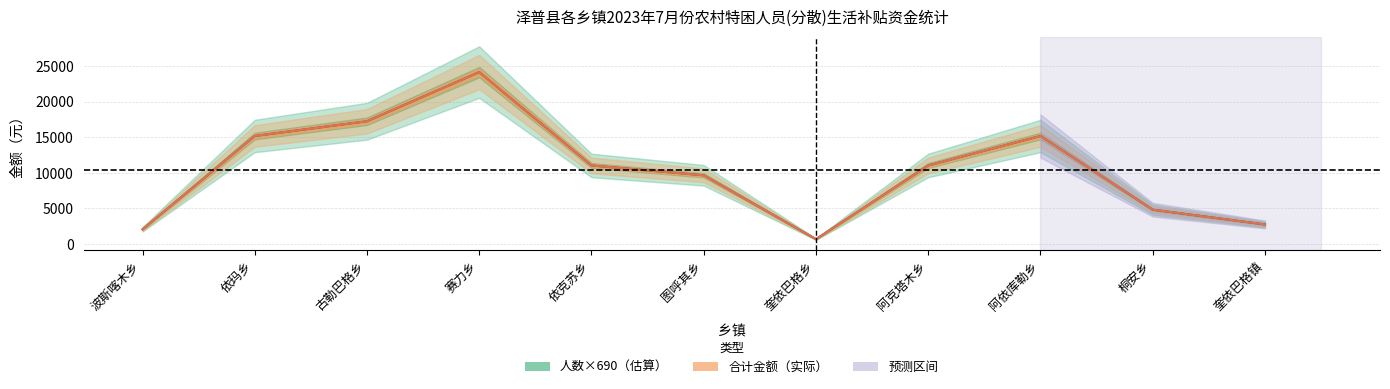

Where is the first local minimum for 金额?

奎依巴格乡